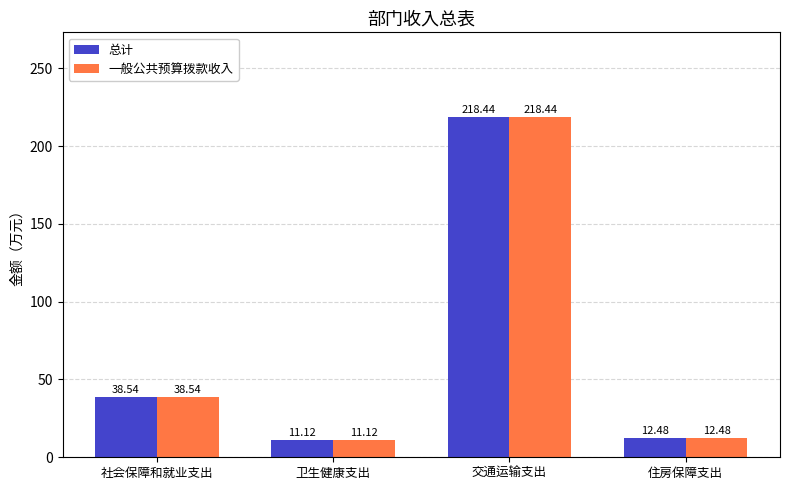

Reading left to right, what are all the values shown in this chart?

总计: 社会保障和就业支出=38.5	卫生健康支出=11.1	交通运输支出=218.4	住房保障支出=12.5
一般公共预算拨款收入: 社会保障和就业支出=38.5	卫生健康支出=11.1	交通运输支出=218.4	住房保障支出=12.5